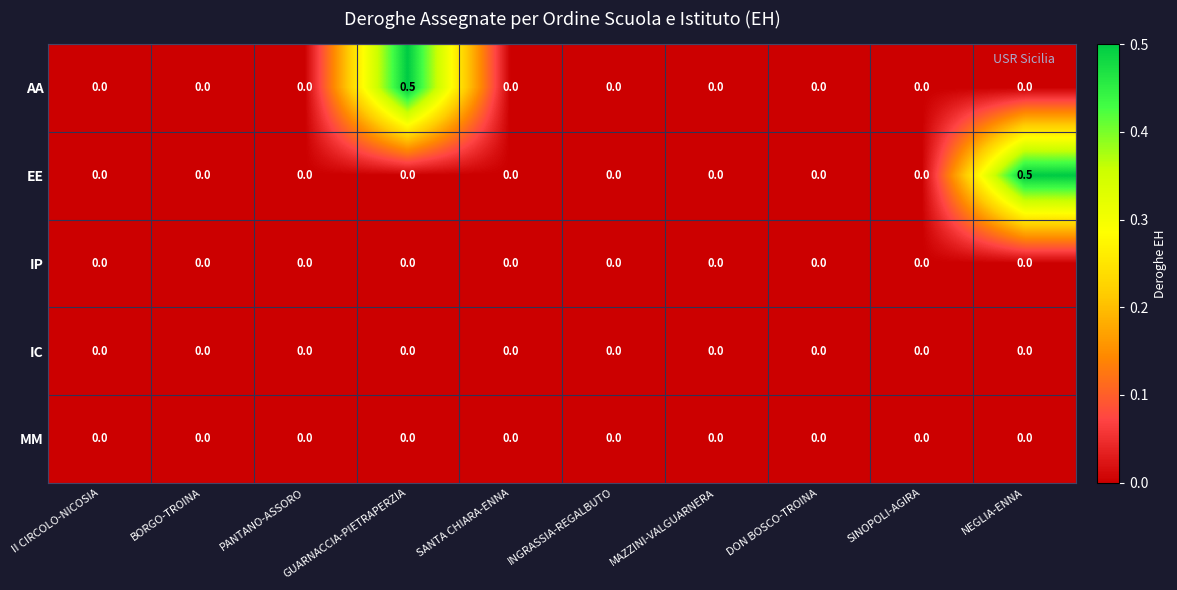

The value of AA at SINOPOLI-AGIRA is 0.0. True or false?

True